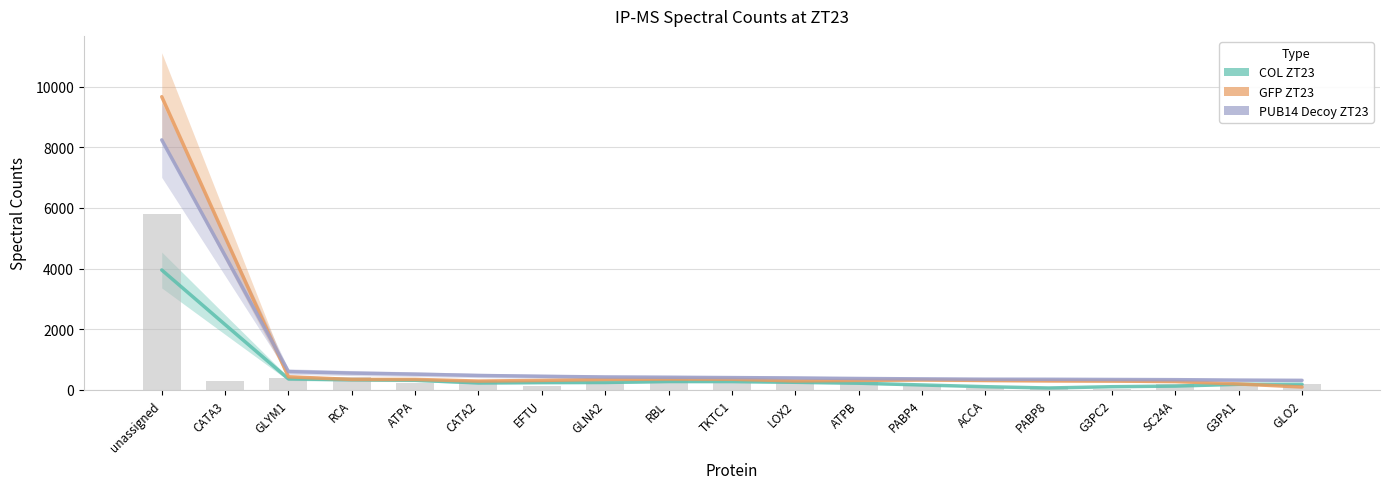

What is the total value across all series at RCA?

1363